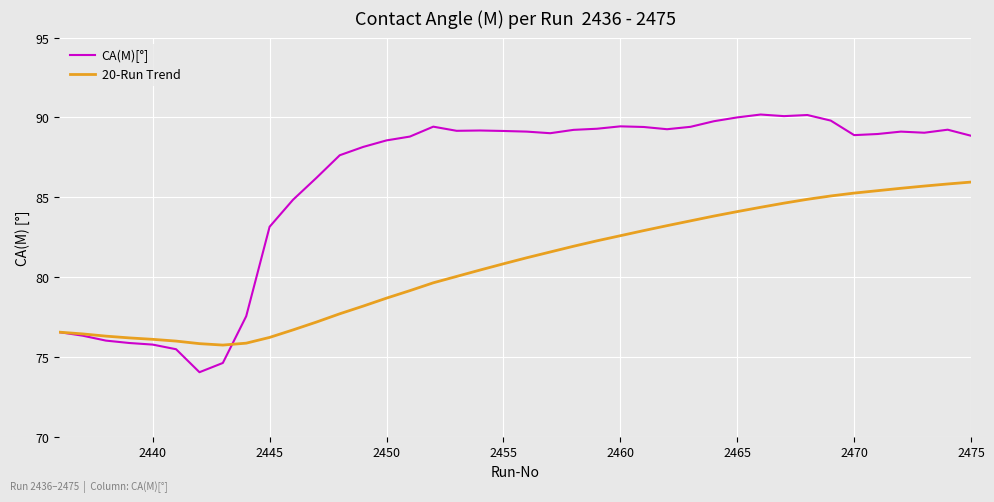

What is the greatest value displayed?

90.2